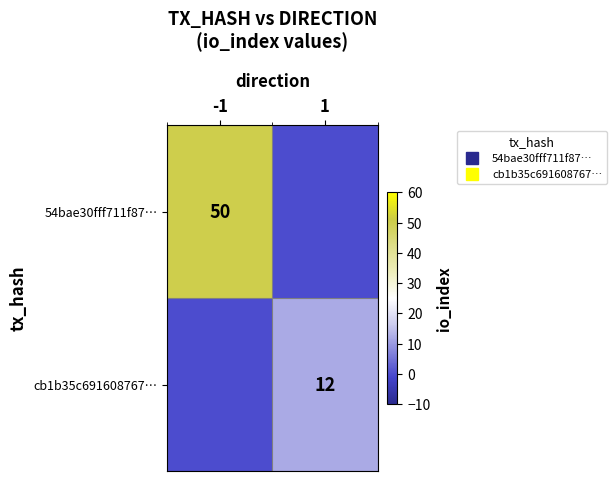

What is the approximate value of 54bae30fff711f87… at -1?

50